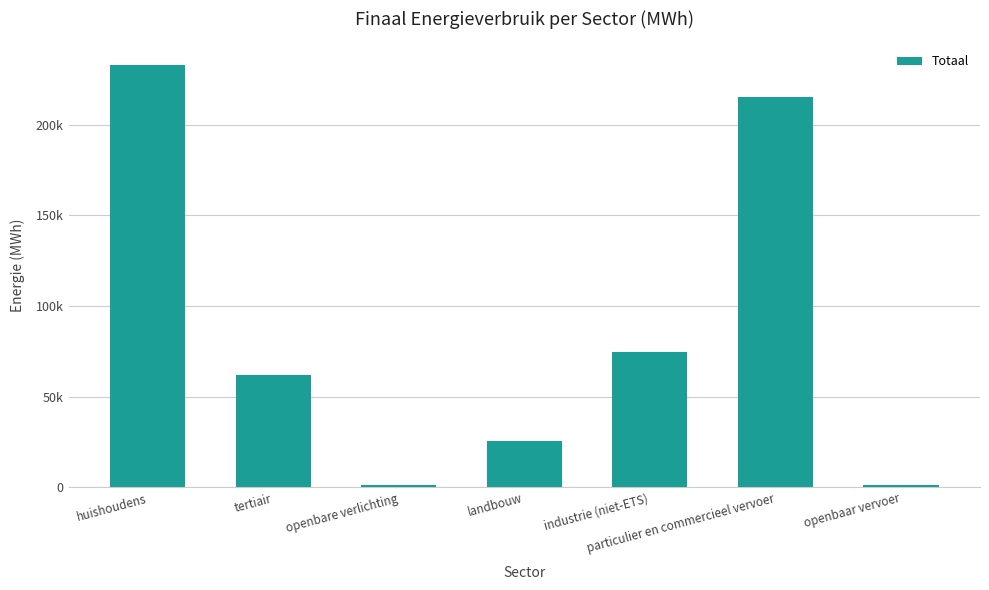

Are the bars horizontal?

No